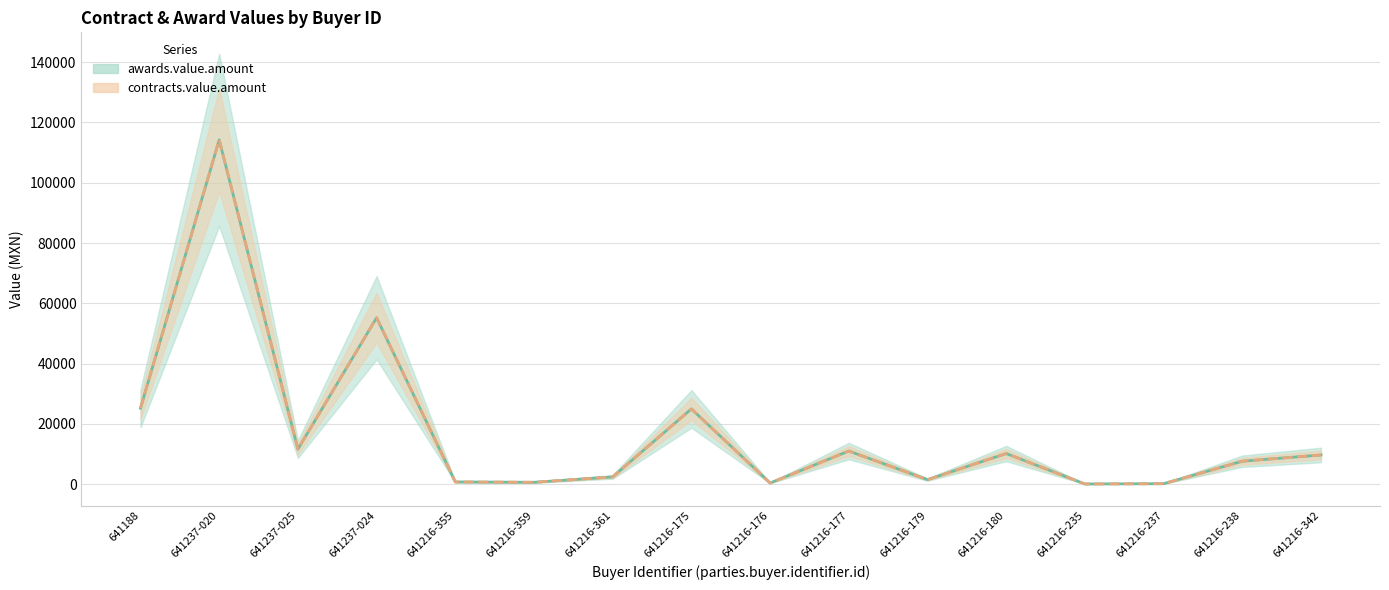

What is the label of the 2nd point from the left?

641237-020